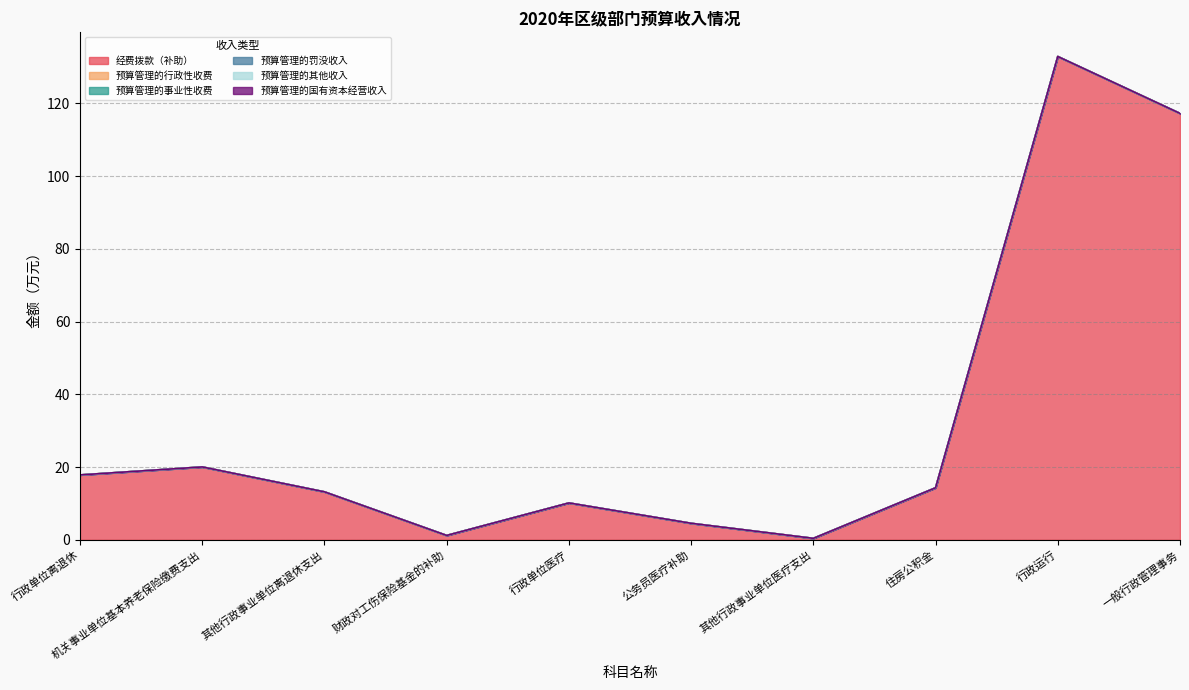

Which series has the largest total across all categories?

经费拨款（补助）